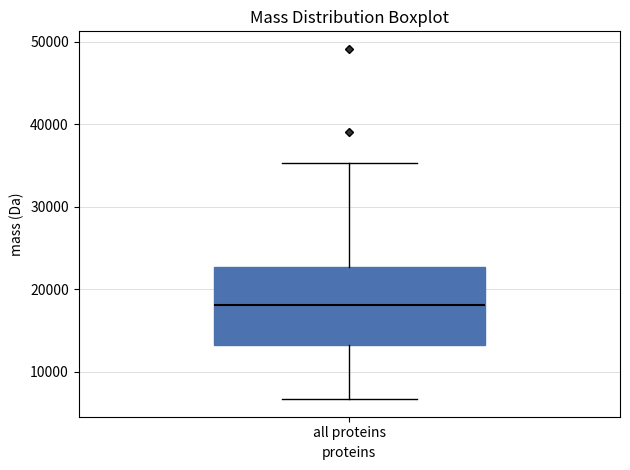

Where does the upper whisker of the box for all proteins end on the y-axis? The values are not printed on the chart, so give them approximately, as read against the axis.

35000